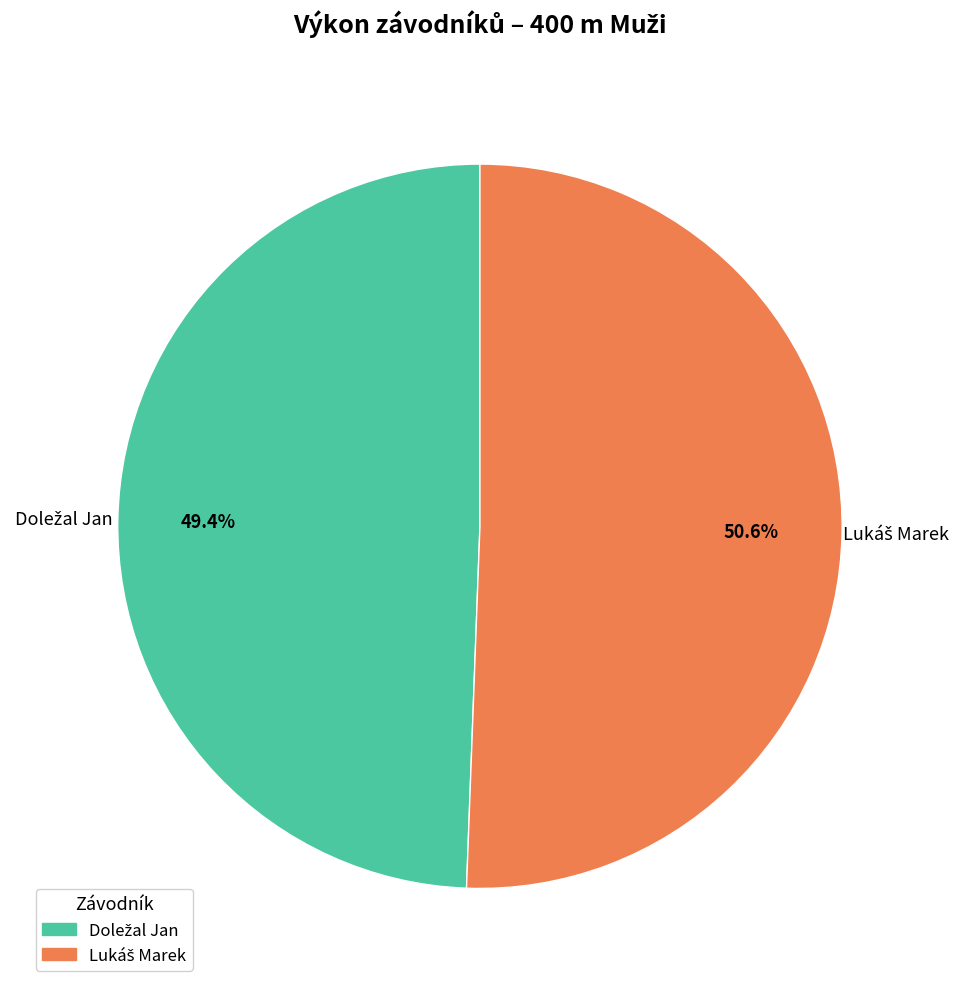

Is there any slice that represents more than half of the pie?

Yes